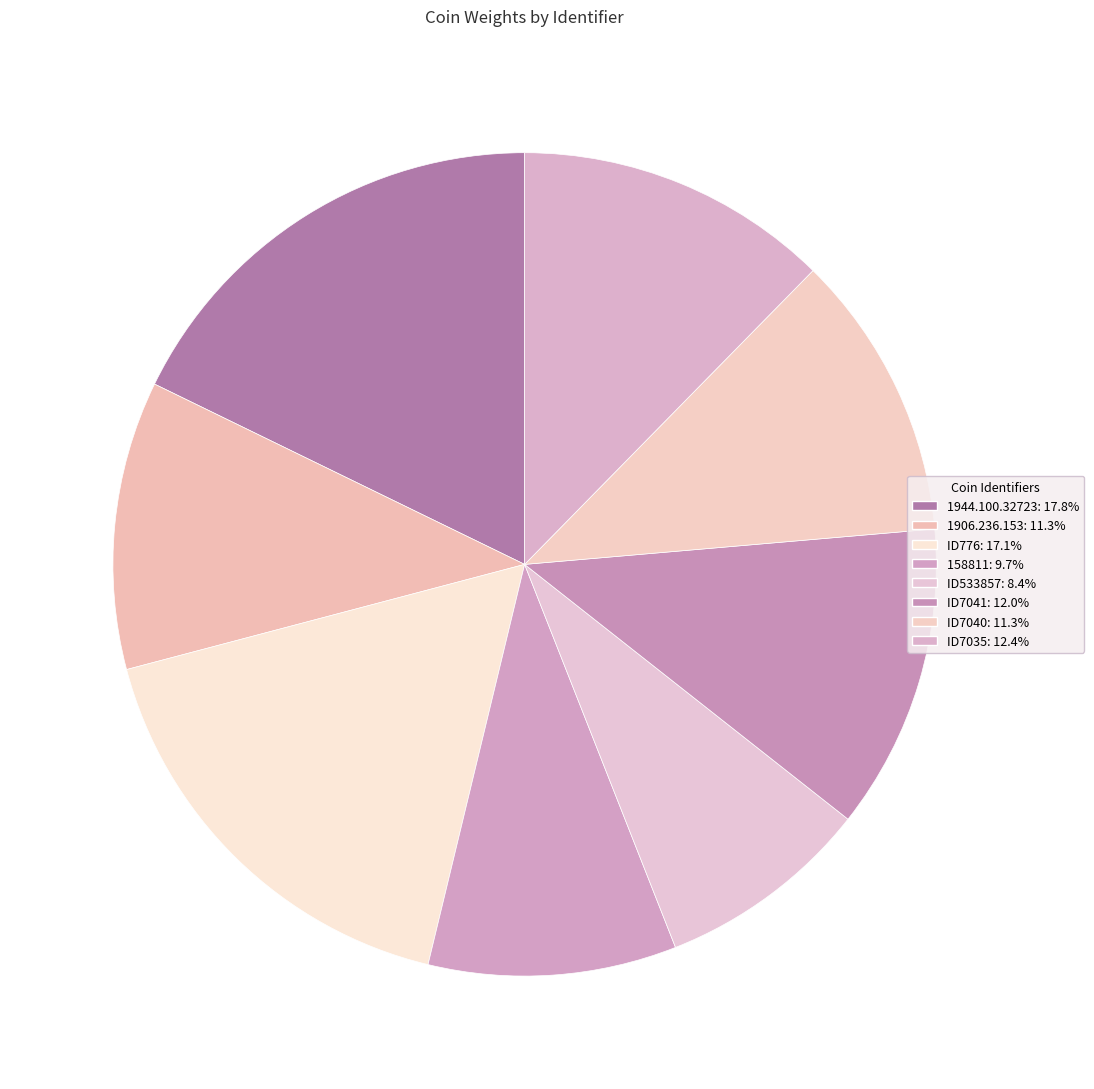

How many slices are in this pie chart?

8